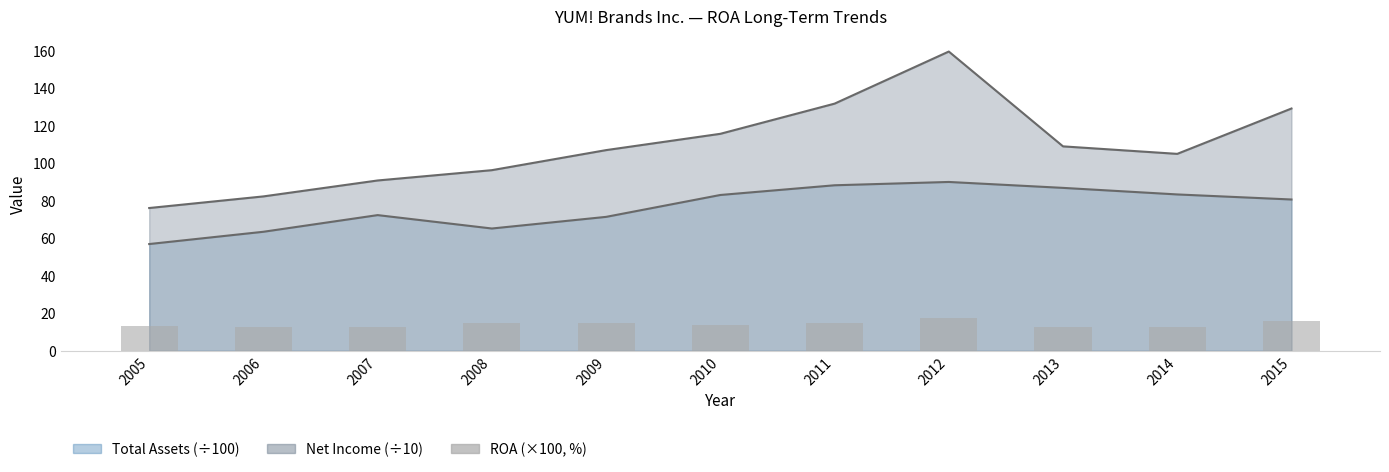

What is the value of the 7th bar from the left?

14.9